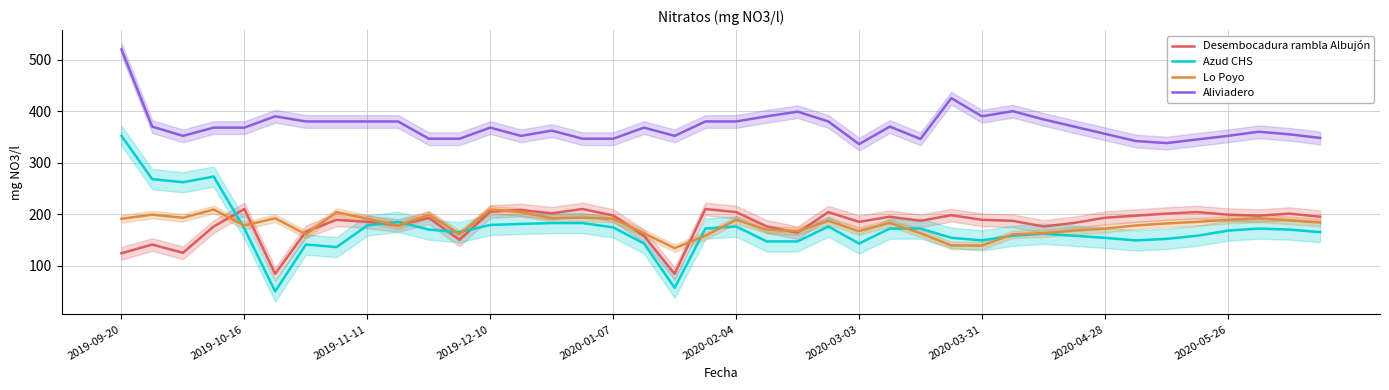

True or false: Aliviadero and Azud CHS cross at least once.

False